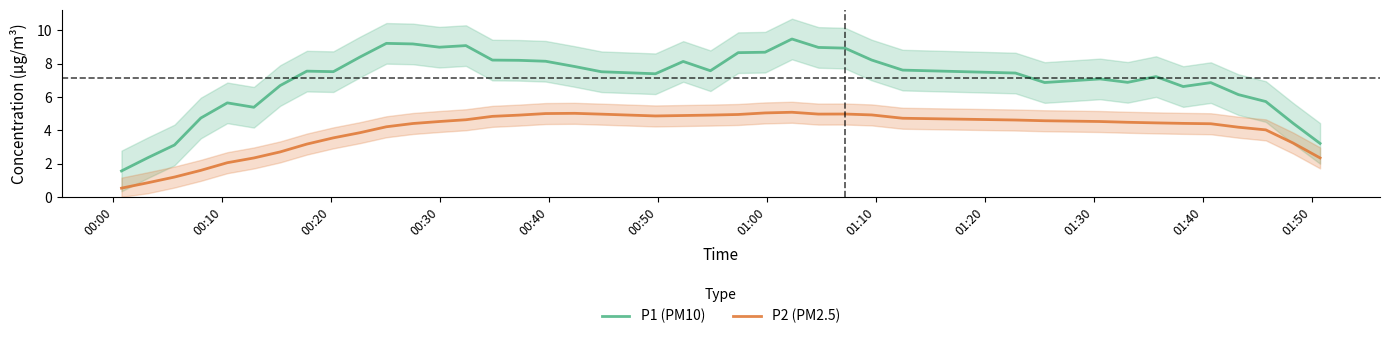

True or false: P2 (PM2.5) and P1 (PM10) intersect in this chart.

False